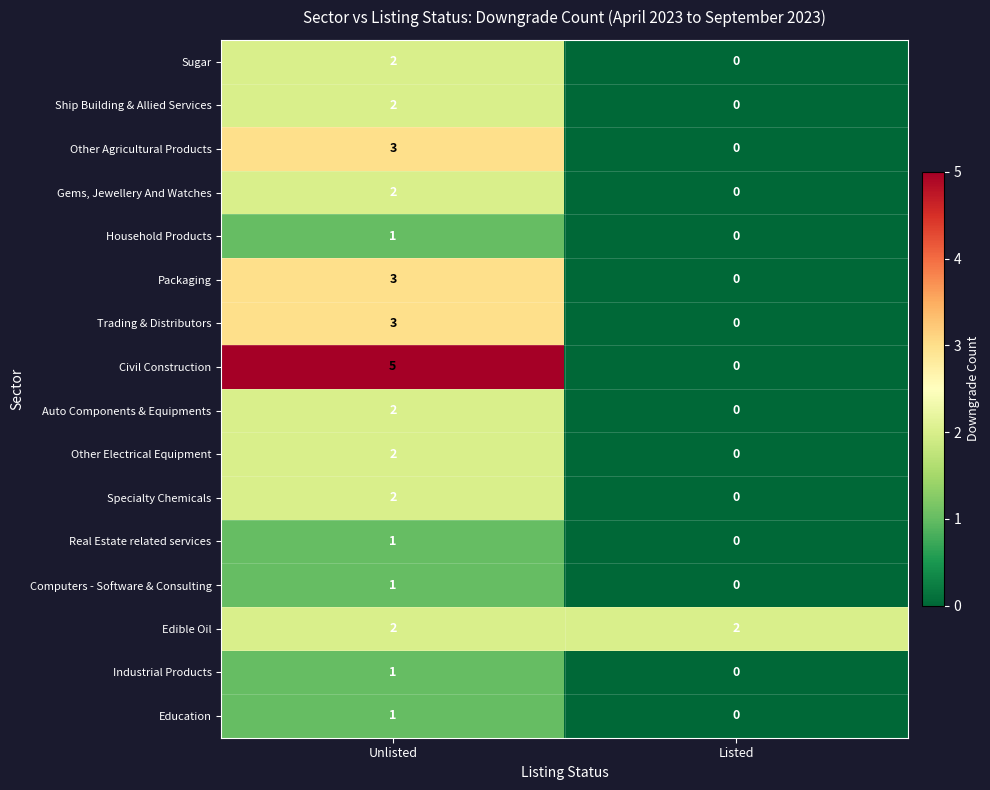

At how many categories does at least one series exceed 1?

2